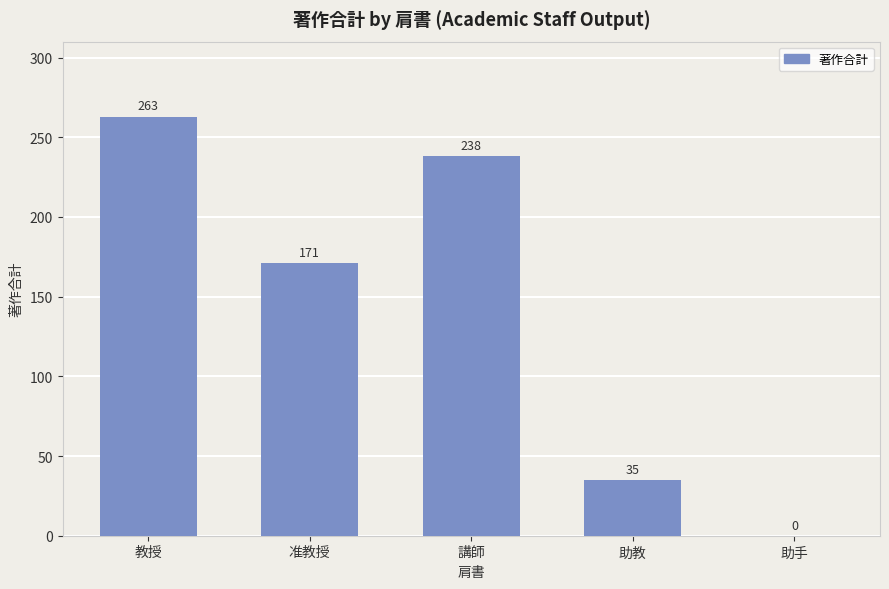

What is the sum of the values at 助教 and 講師?

273